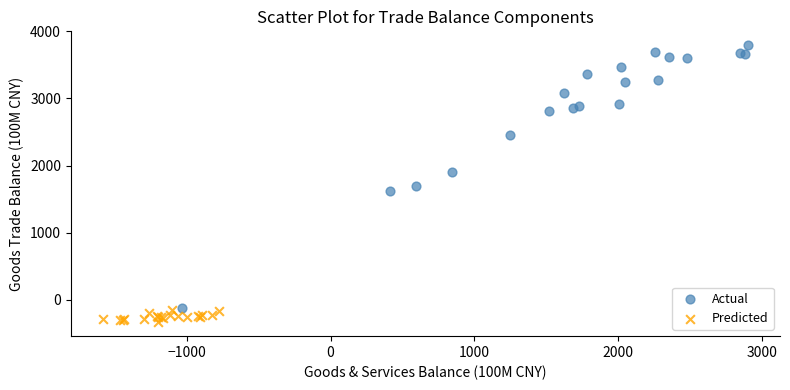

Which series has the widest spread of Y values?

Actual